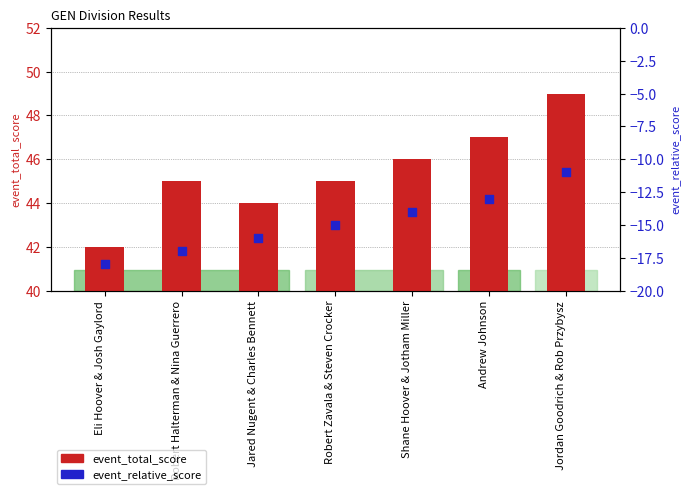

Which series reaches the maximum Y coordinate?

event_total_score